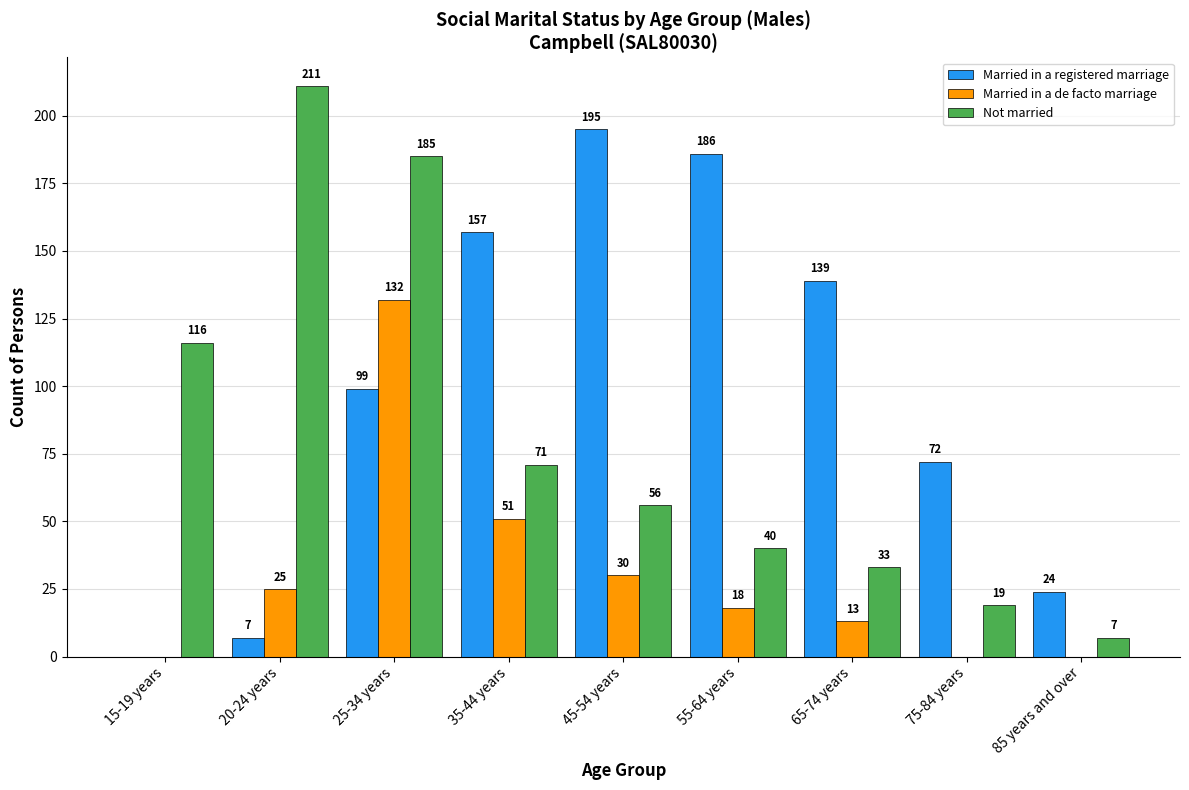

What is the total value across all series at 20-24 years?

243